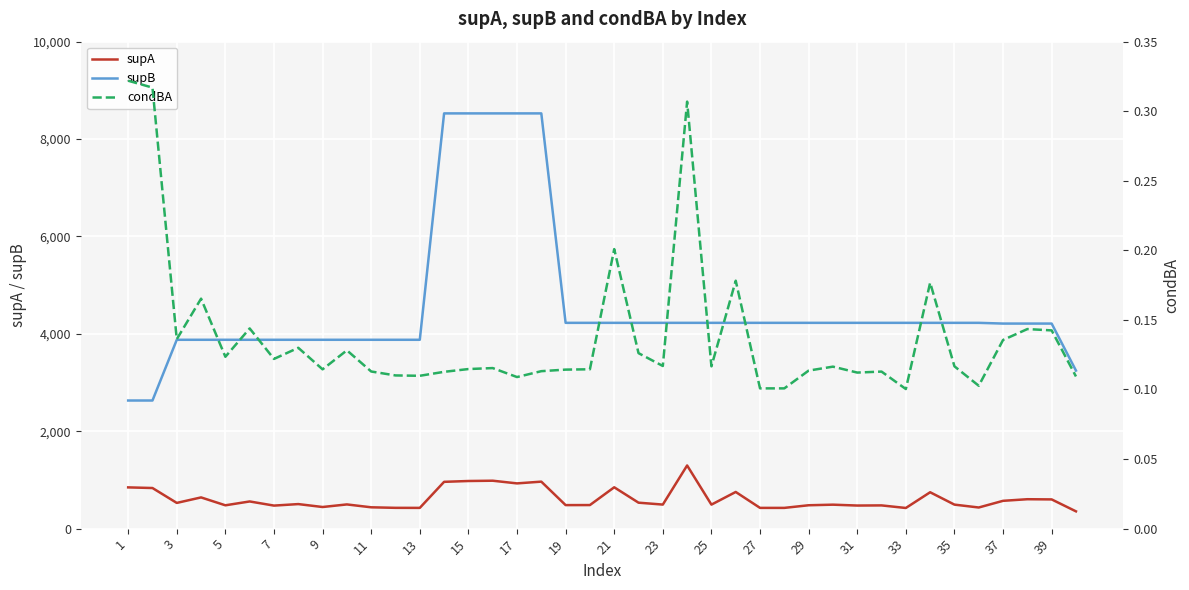

The supB series shows 6251.5 at 25. True or false?

False